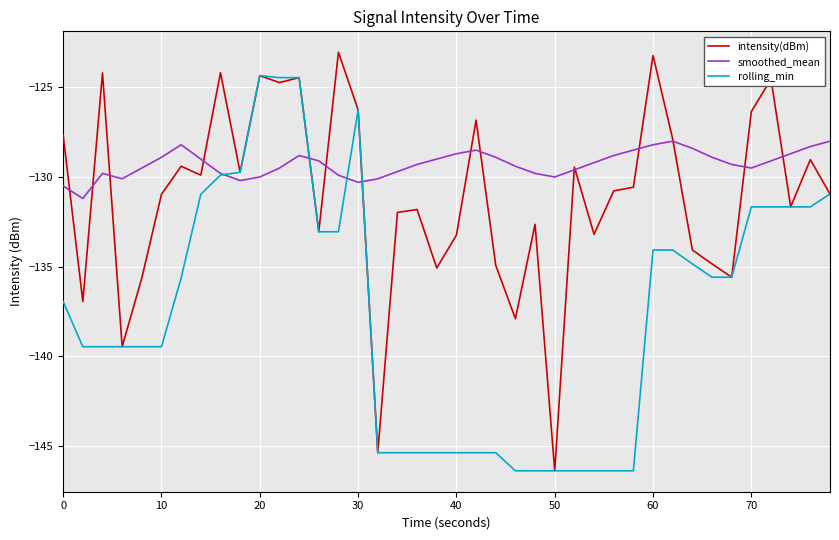

List the series in order of their overall mean, highest first.

smoothed_mean, intensity(dBm), rolling_min